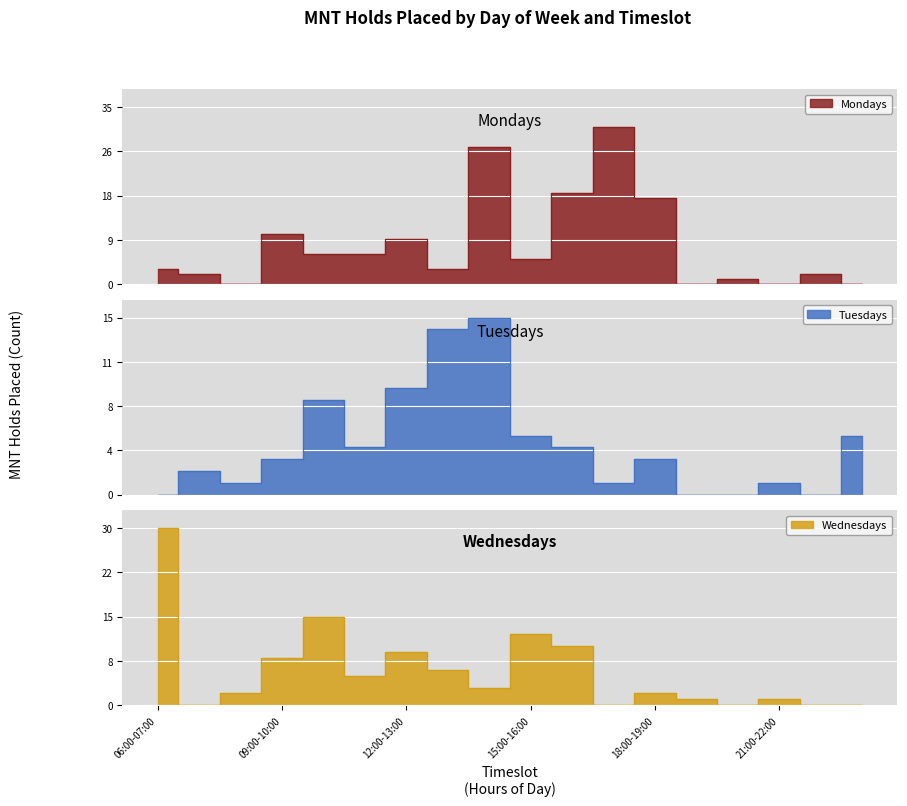

How many lines are shown in the chart?

3